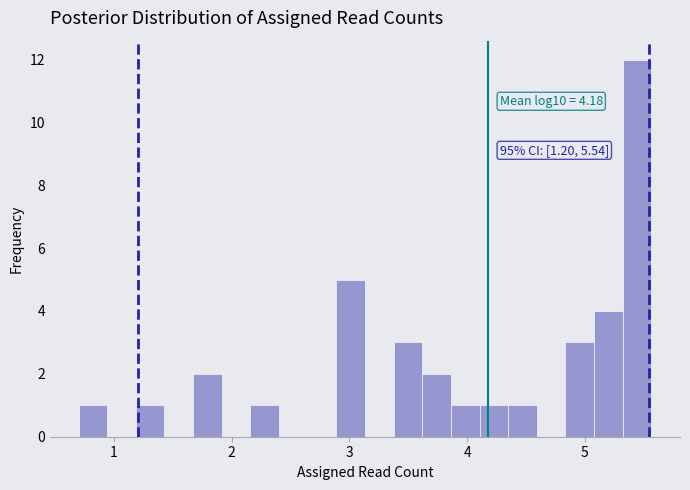

Read against the x-axis, roughly where is the centre of the tallest bar?

5.4